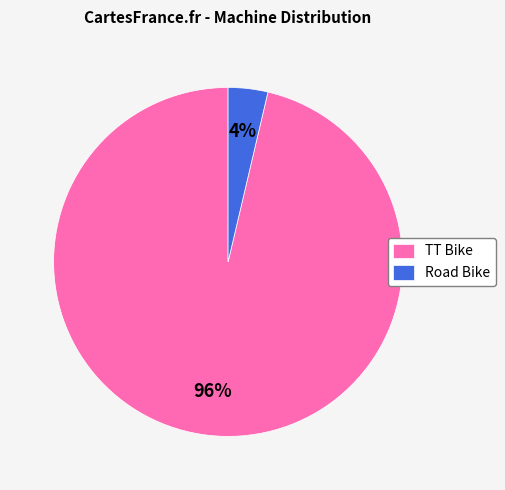

Which has a higher value, Road Bike or TT Bike?

TT Bike